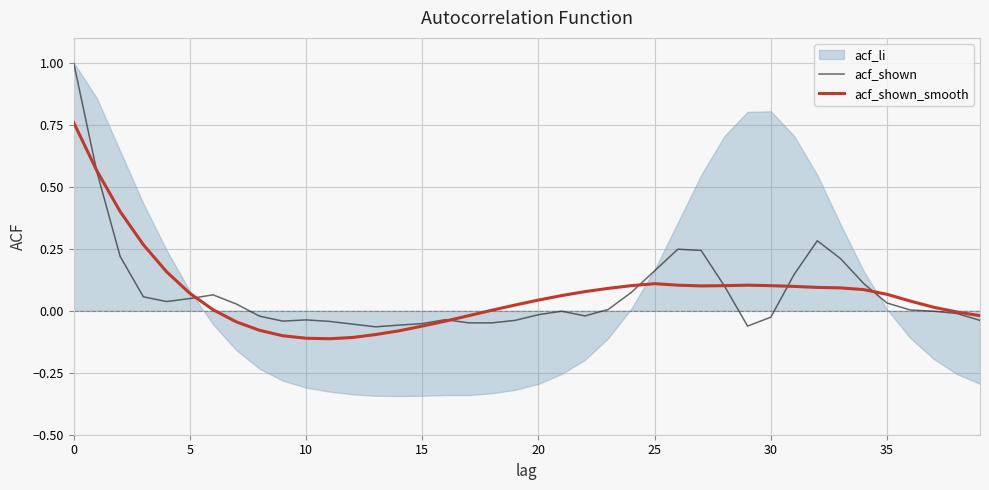

How many interior local valleys does the acf_shown_smooth series have?

2